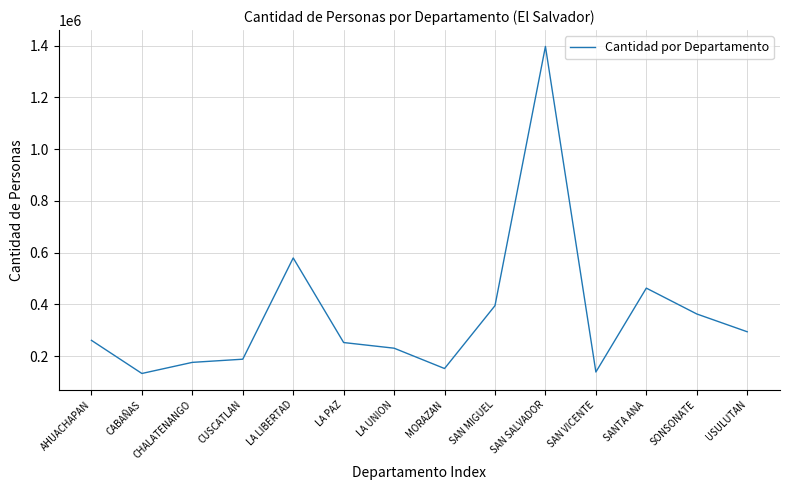

What is the difference between the maximum and minimum values?

1263855